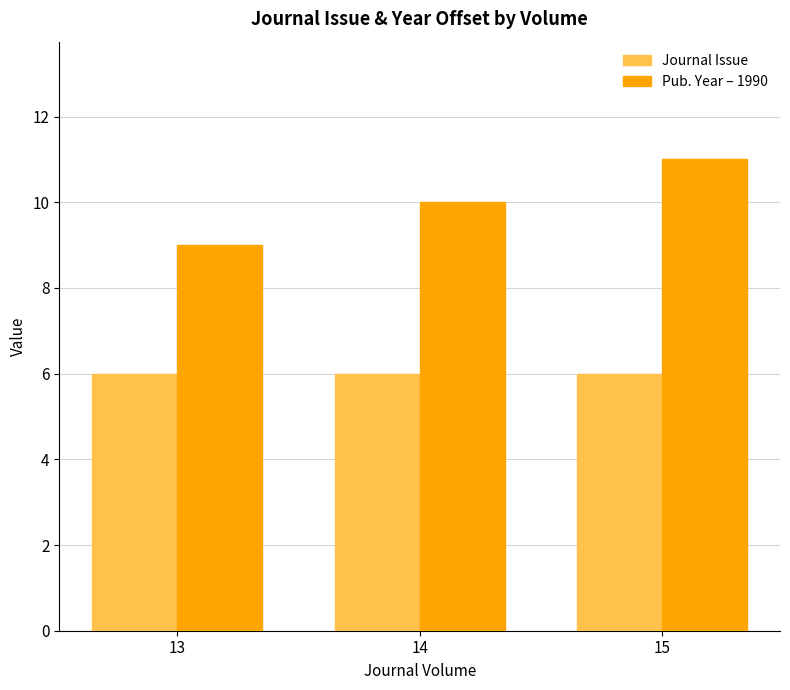

The Pub. Year – 1990 series shows 11 at 15. True or false?

True